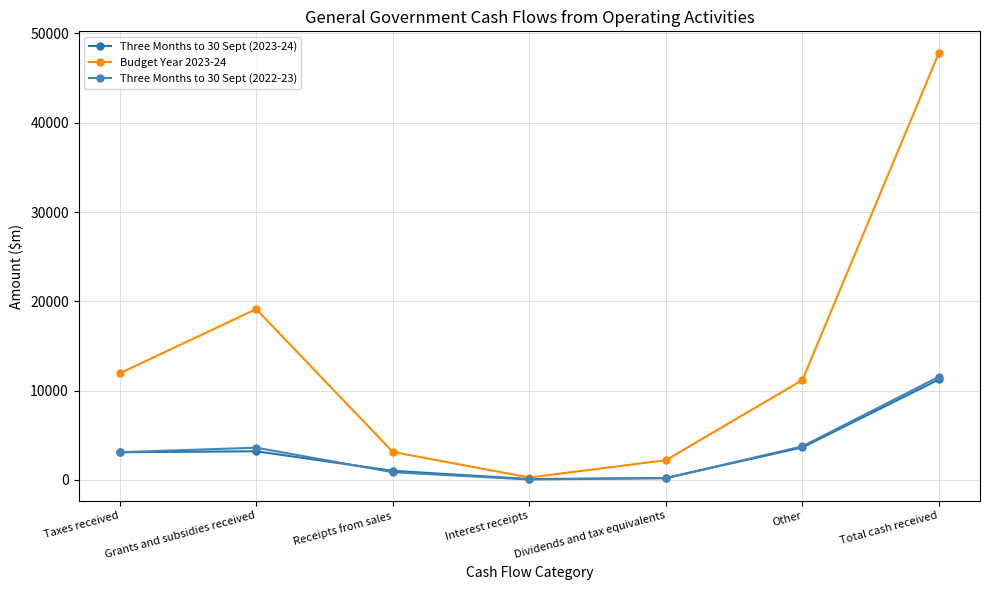

How many lines are shown in the chart?

3